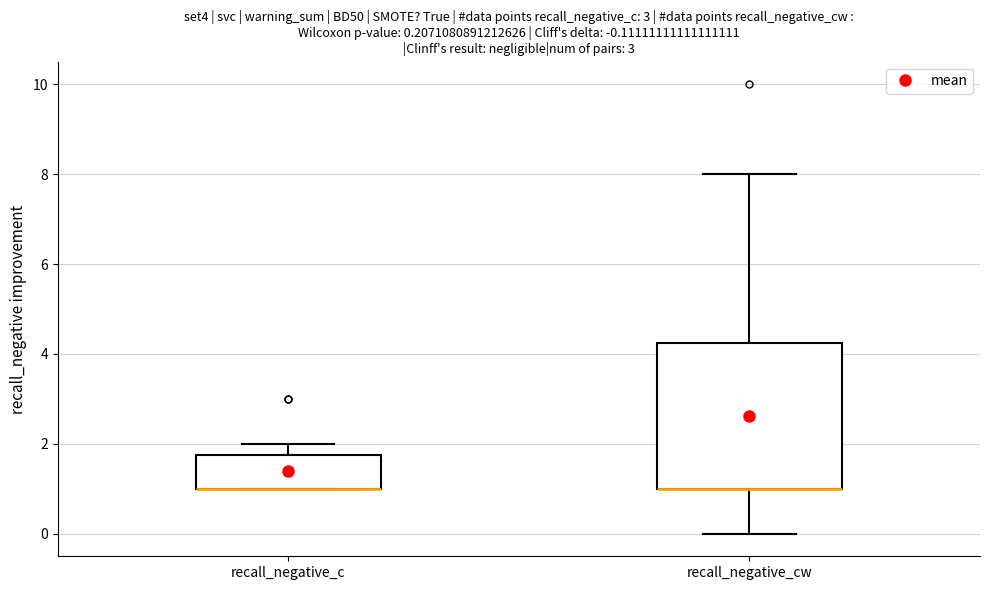

Which box is the tallest, from its lower edge to its upper edge?

recall_negative_cw